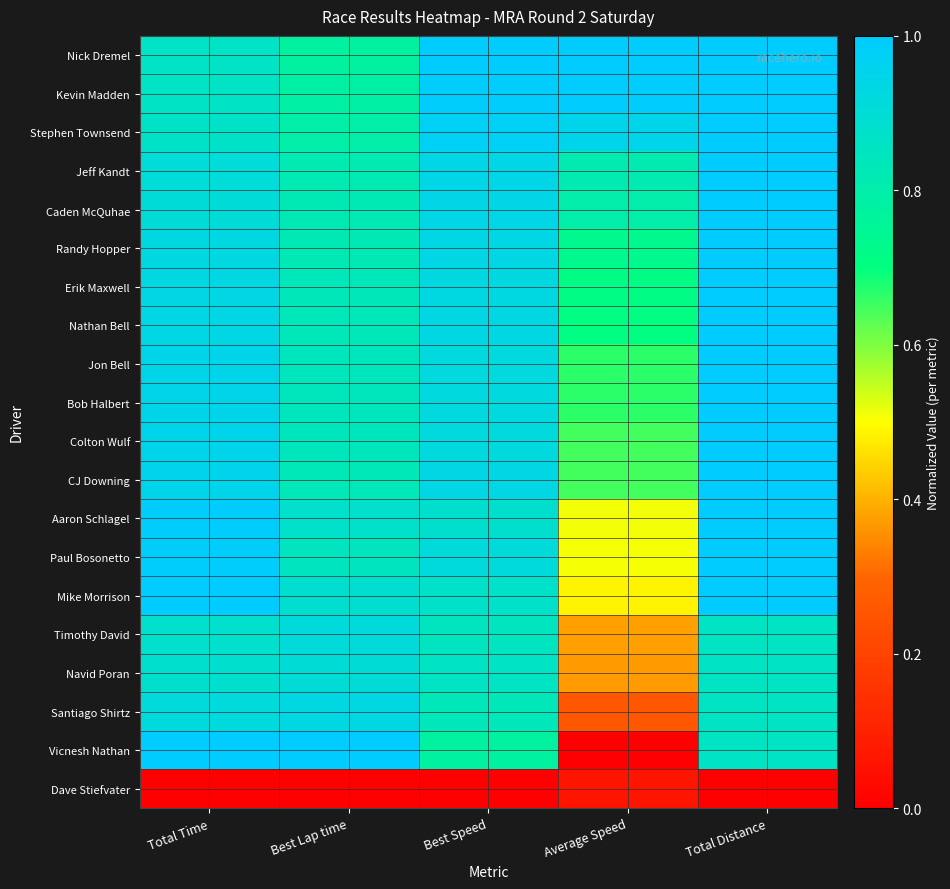

Count the number of categories in the chart.

5